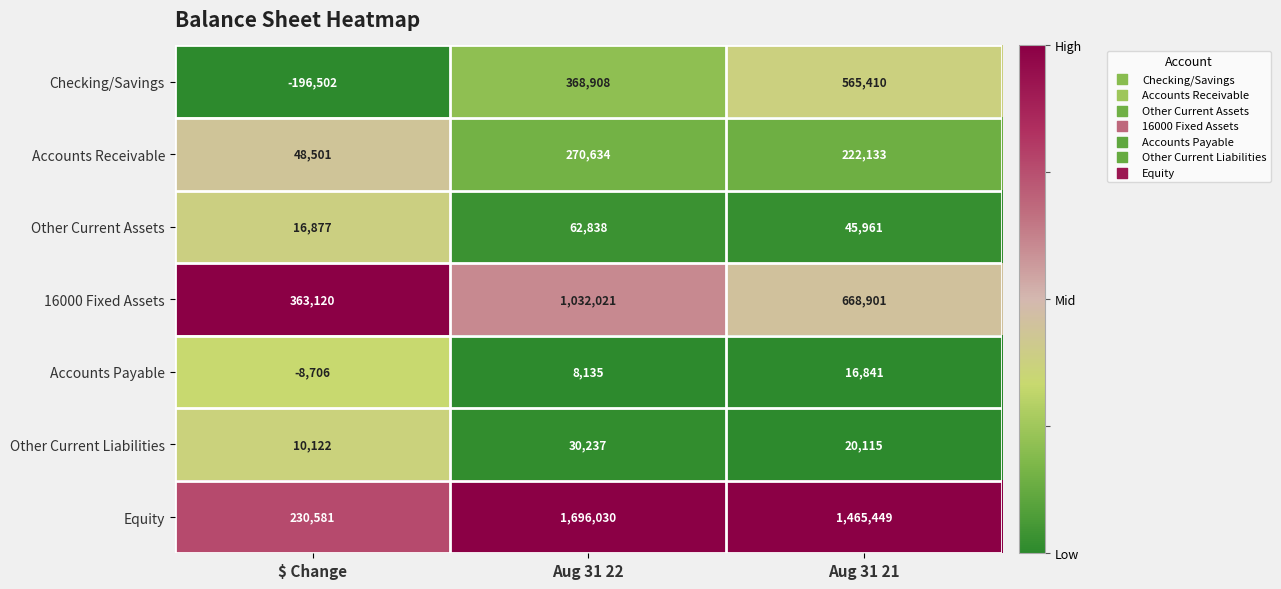

Reading left to right, list all the values displayed in this chart.

Checking/Savings: -196502	368908	565410
Accounts Receivable: 48501	270634	222133
Other Current Assets: 16877	62838	45961
16000 Fixed Assets: 363120	1032021	668901
Accounts Payable: -8706	8135	16841
Other Current Liabilities: 10122	30237	20115
Equity: 230581	1696030	1465449